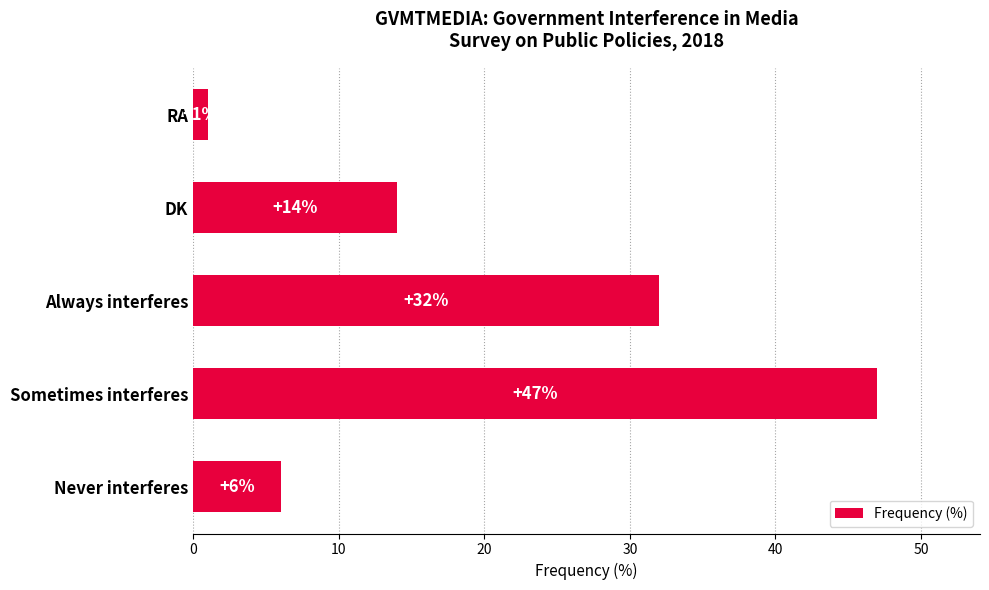

List the labels in order of value, largest first.

Sometimes interferes, Always interferes, DK, Never interferes, RA